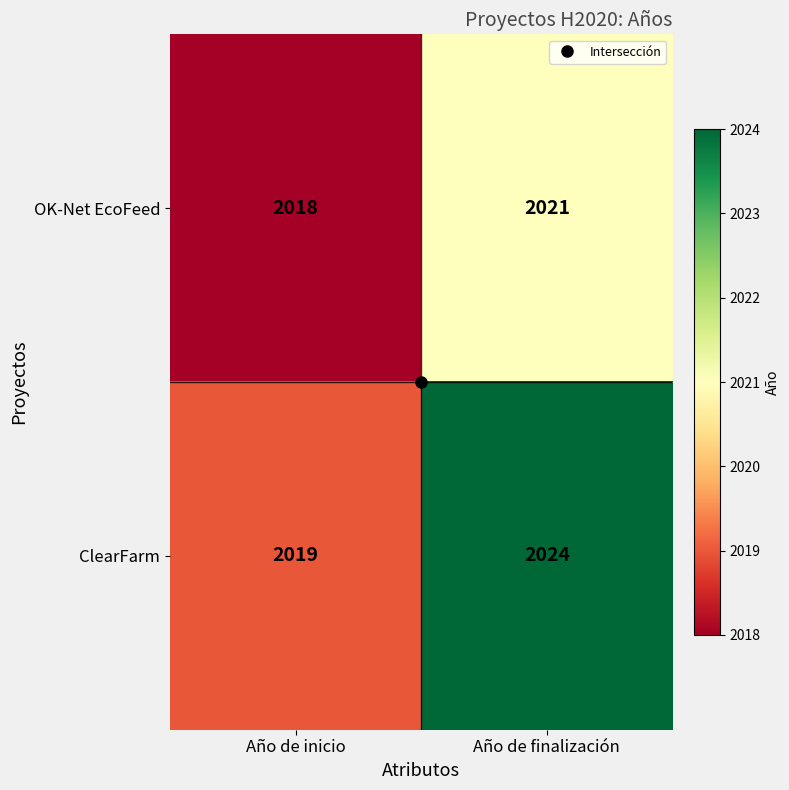

Rank the series at Año de inicio from highest to lowest value.

ClearFarm, OK-Net EcoFeed